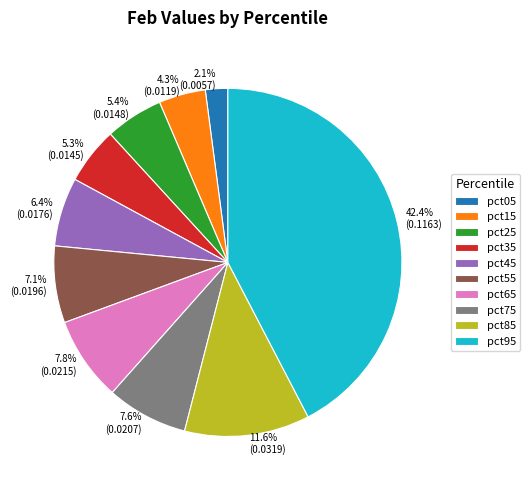

The pct15 slice represents 4% of the pie. True or false?

True